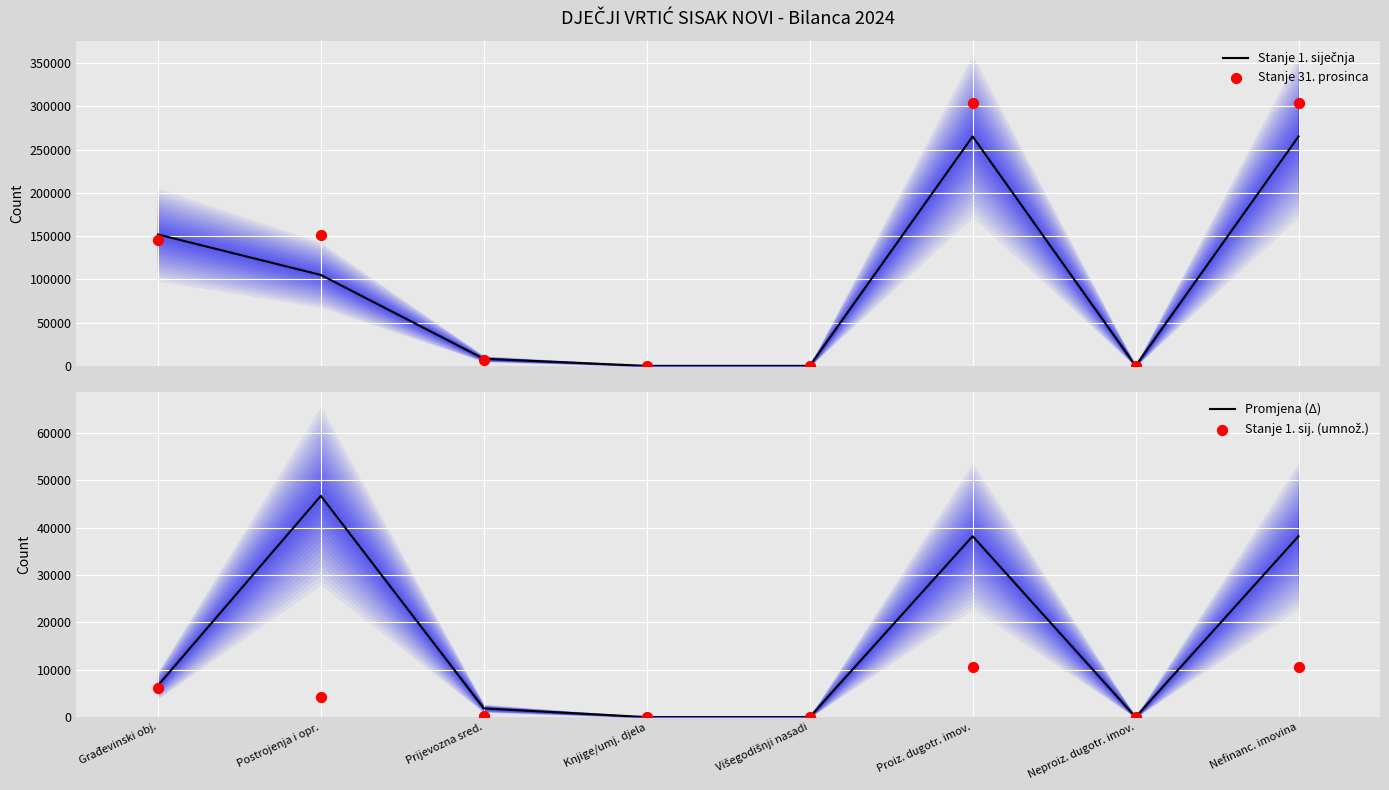

What are all the series names shown in the legend?

Stanje 1. siječnja, Stanje 31. prosinca, Promjena (Δ), Stanje 1. sij. (umnož.)